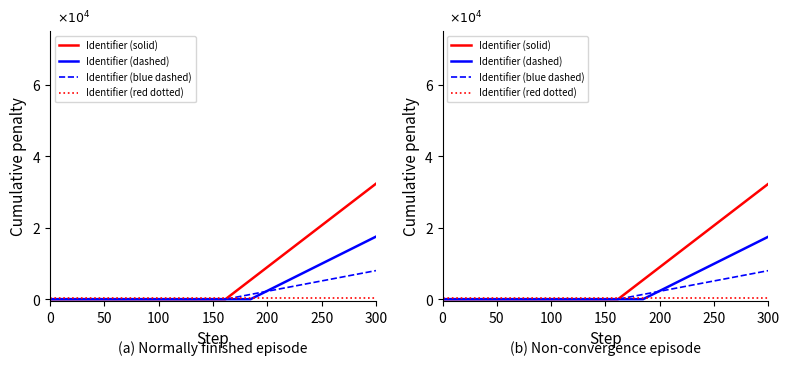

What is the average value of the Identifier (red dotted) series?

200.0